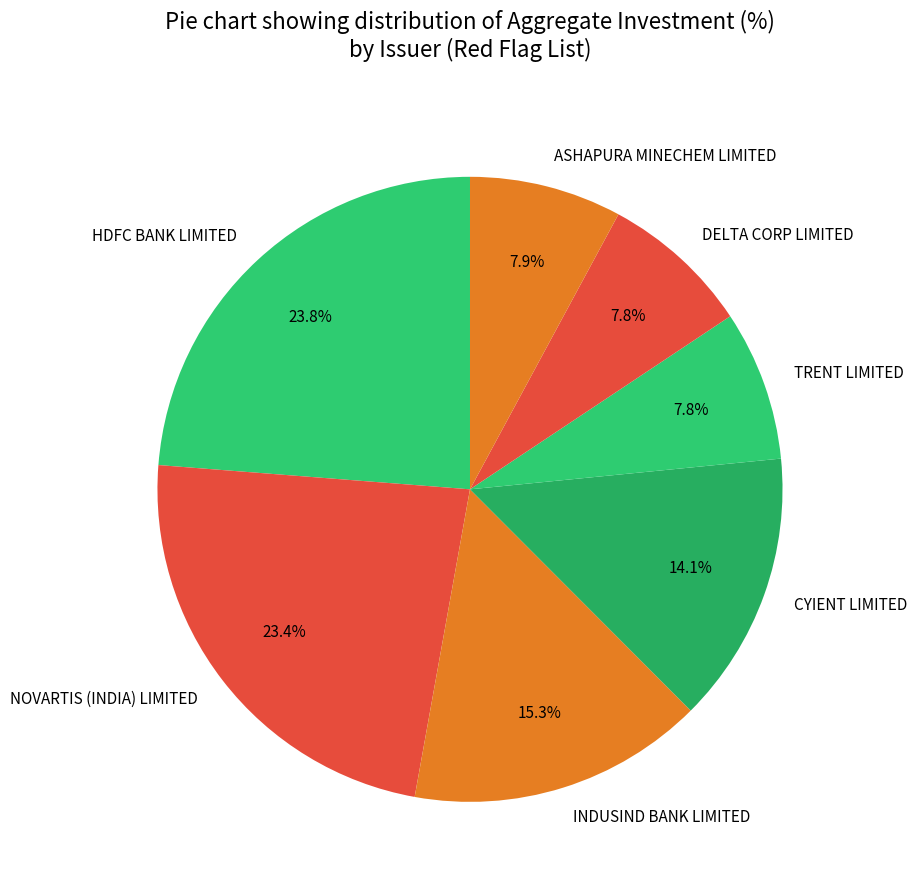

How many segments does this pie chart have?

7